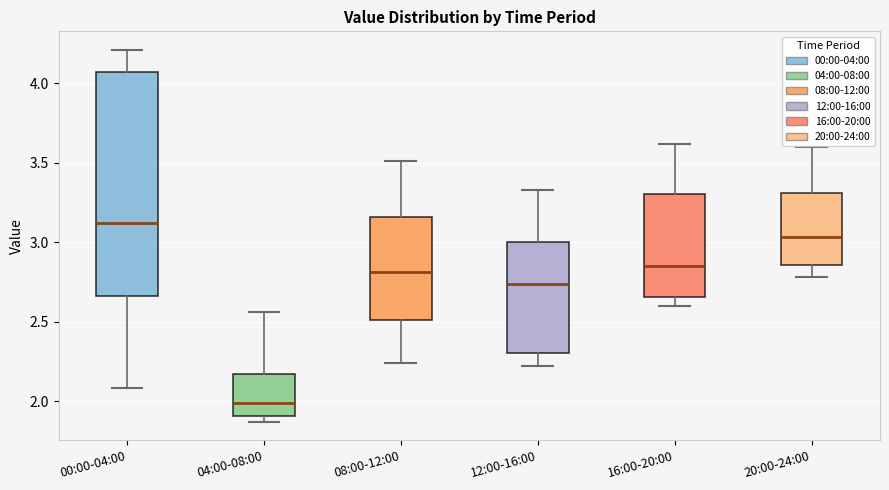

Where is the lower edge of the box for 20:00-24:00 on the y-axis? The values are not printed on the chart, so give them approximately, as read against the axis.

2.85